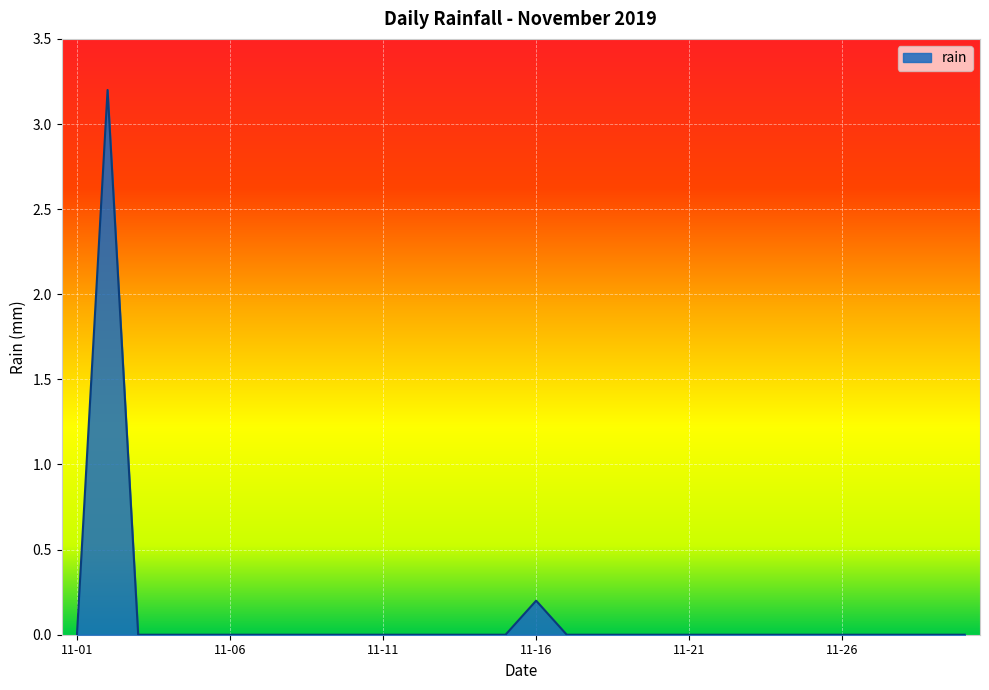

What is the difference between the maximum and minimum values?

3.2